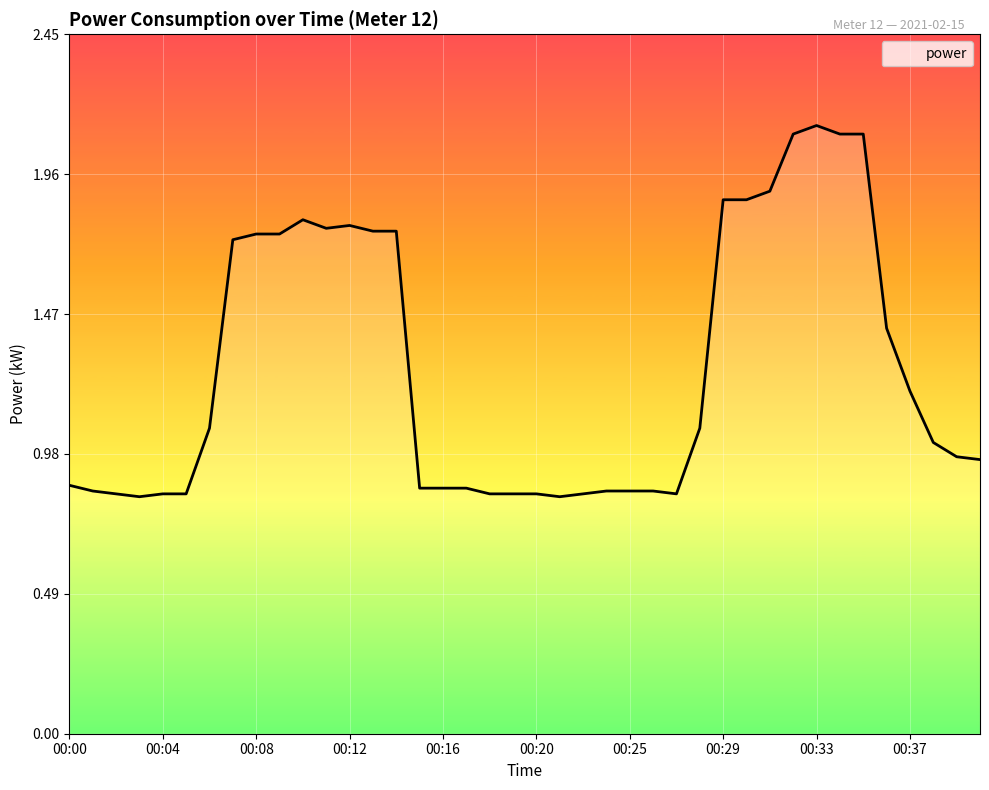

What is the difference between the maximum and minimum values?

1.3